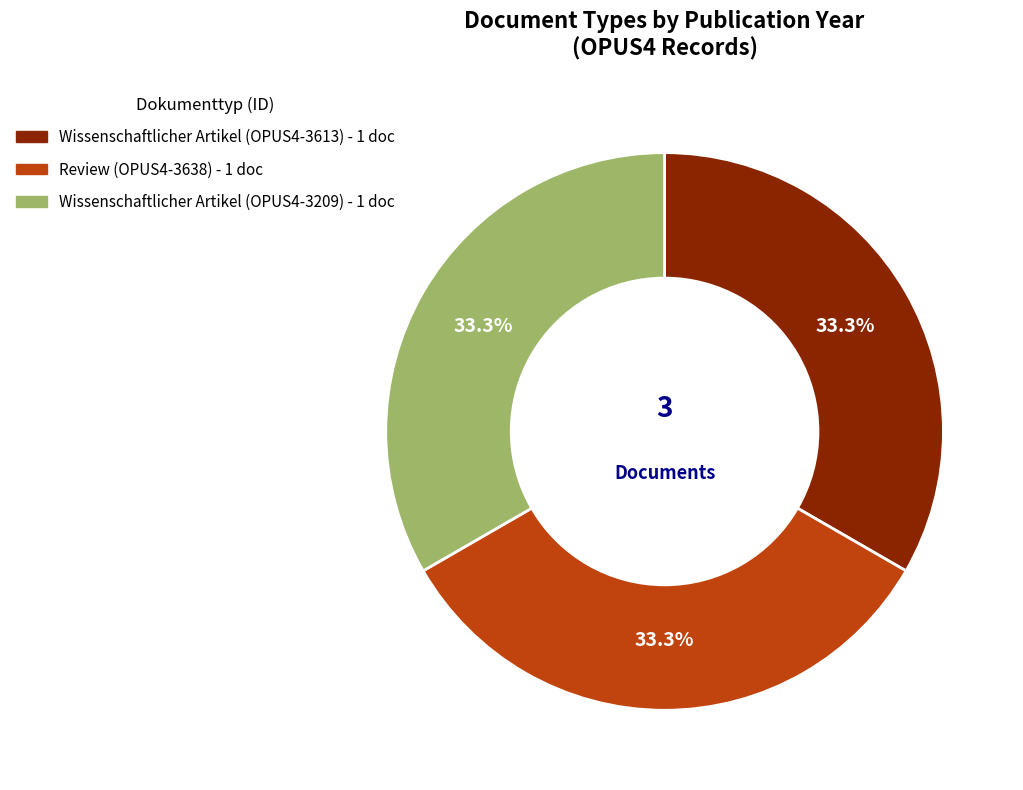

Does any single category account for the majority?

No